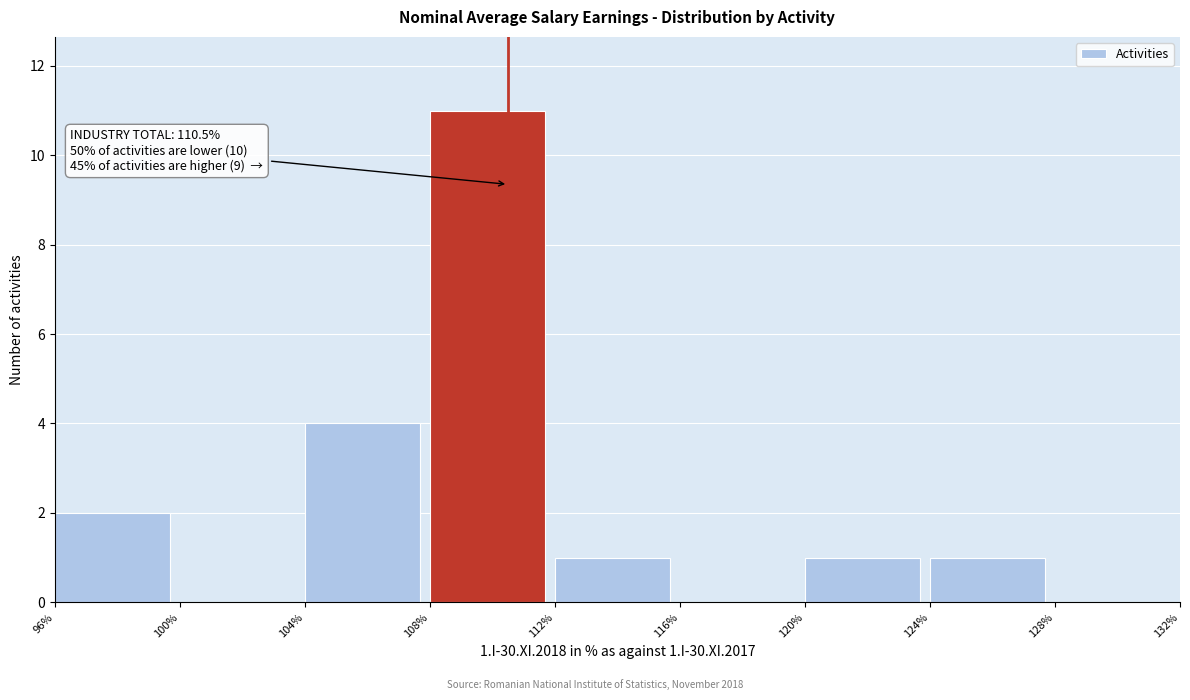

Over which range of the x-axis is the bar tallest?

108% to 112%